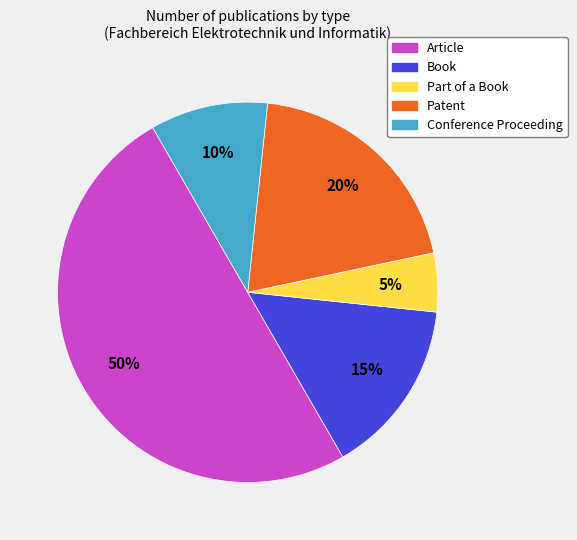

True or false: Patent accounts for 20% of the total.

True